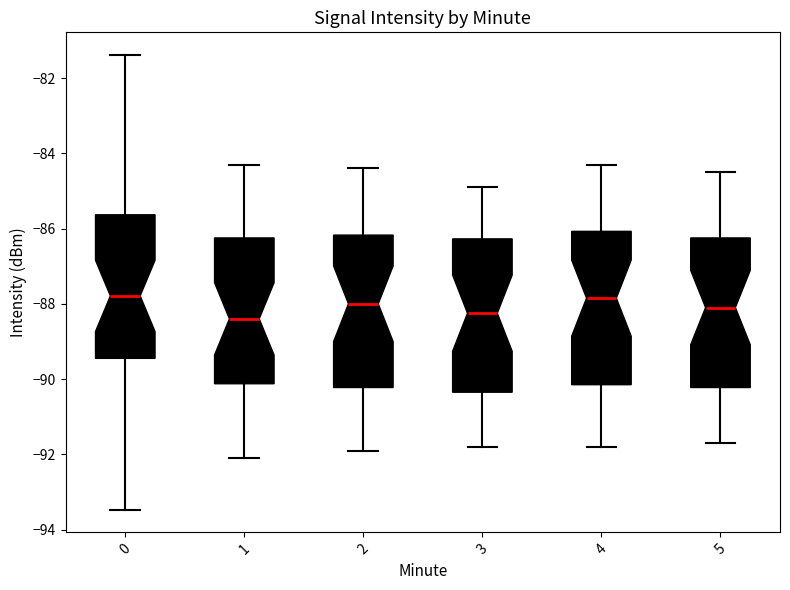

Where does the upper whisker of the box at x = 1 end on the y-axis? The values are not printed on the chart, so give them approximately, as read against the axis.

-84.2